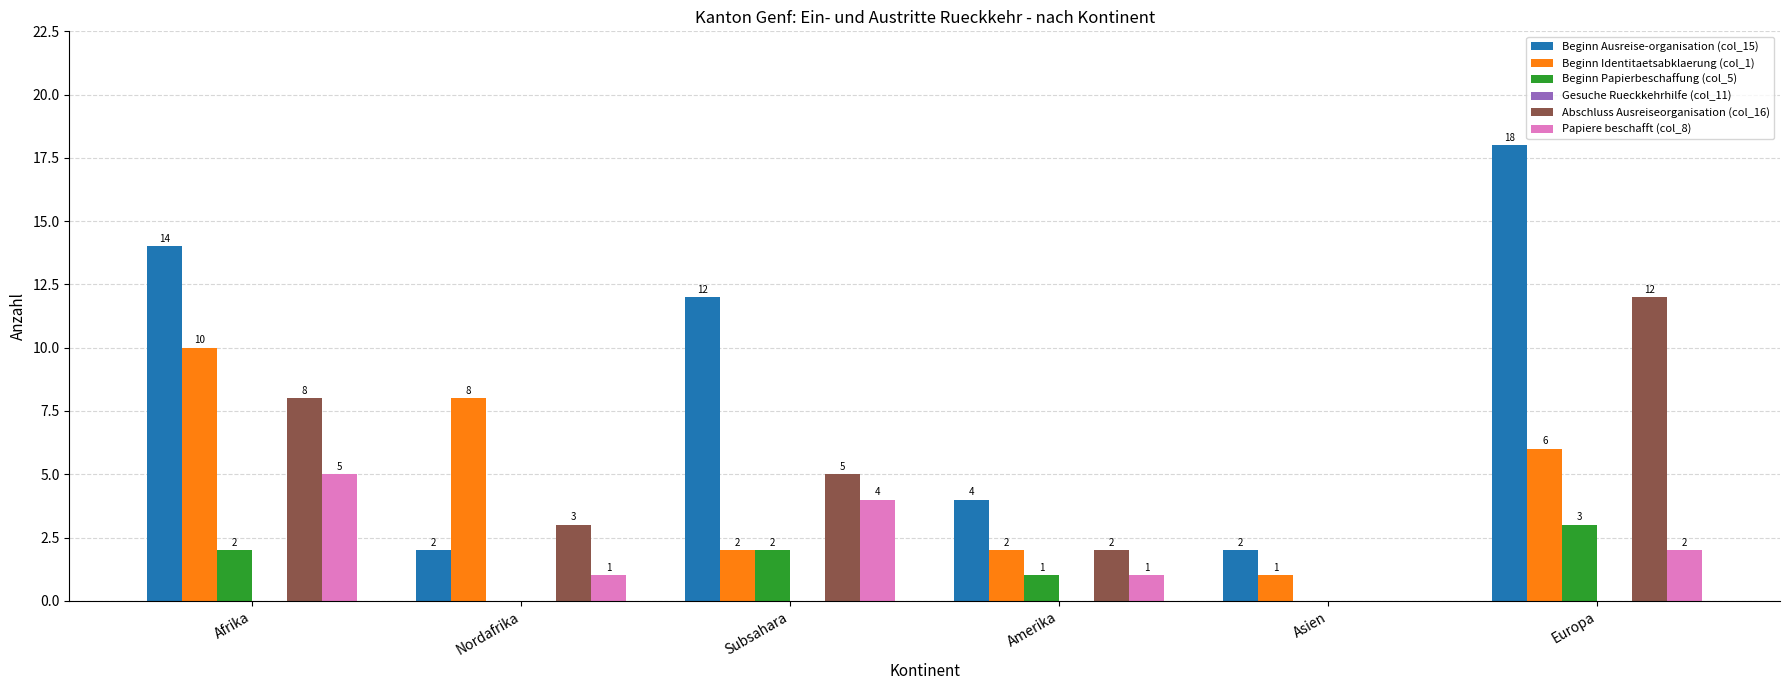

Which category has the highest value in the Beginn Ausreise-organisation (col_15) series?

Europa